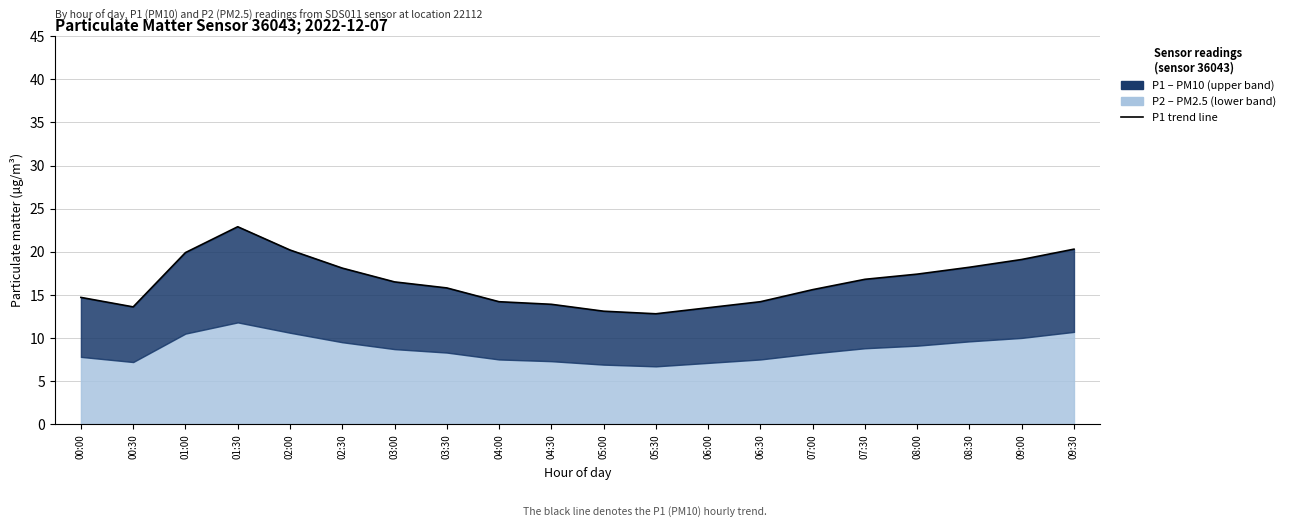

What is the change in value from 00:00 to 02:00?

+5.5